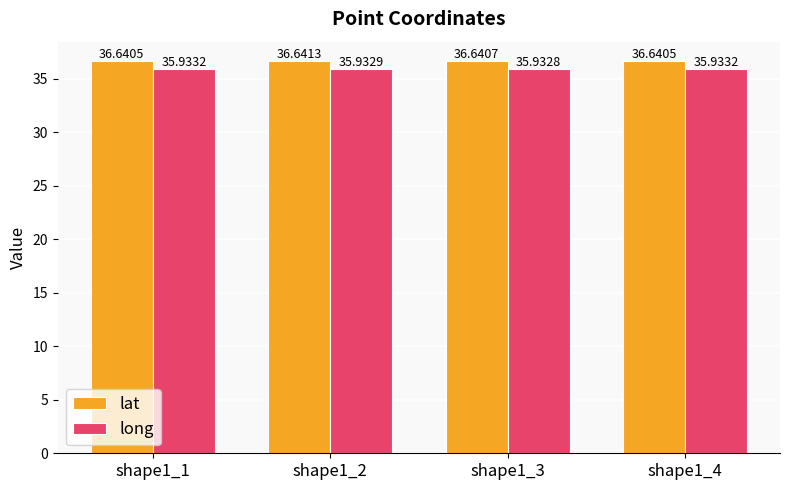

Reading left to right, extract all data points from this chart.

lat: 36.6	36.6	36.6	36.6
long: 35.9	35.9	35.9	35.9